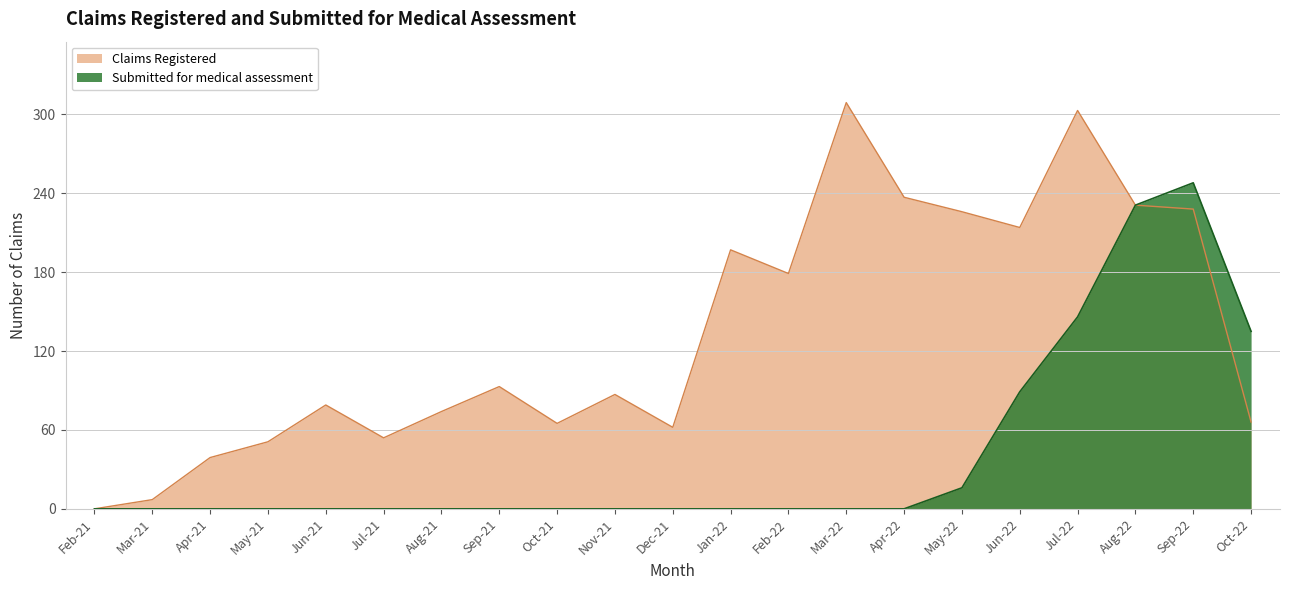

What is the sum of the Submitted for medical assessment values at Aug-22 and Mar-22?

231